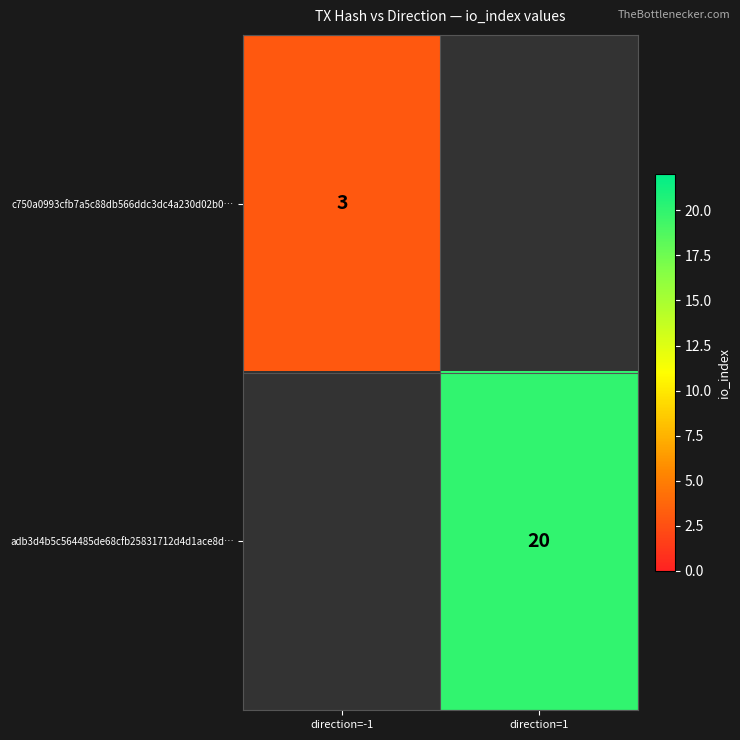

True or false: c750a0993cfb7a5c88db566ddc3dc4a230d02b0… has a value of 5 at direction=-1.

False